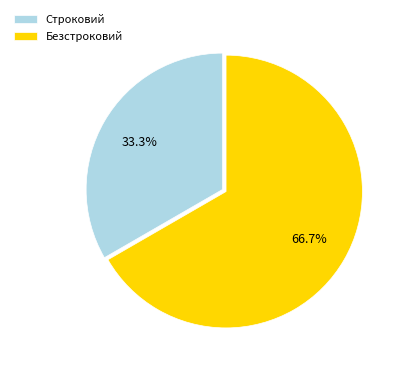

True or false: Строковий accounts for 41% of the total.

False